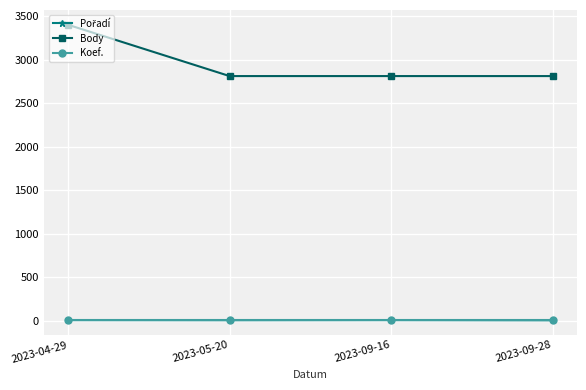

What is the label of the 3rd point from the left?

2023-09-16